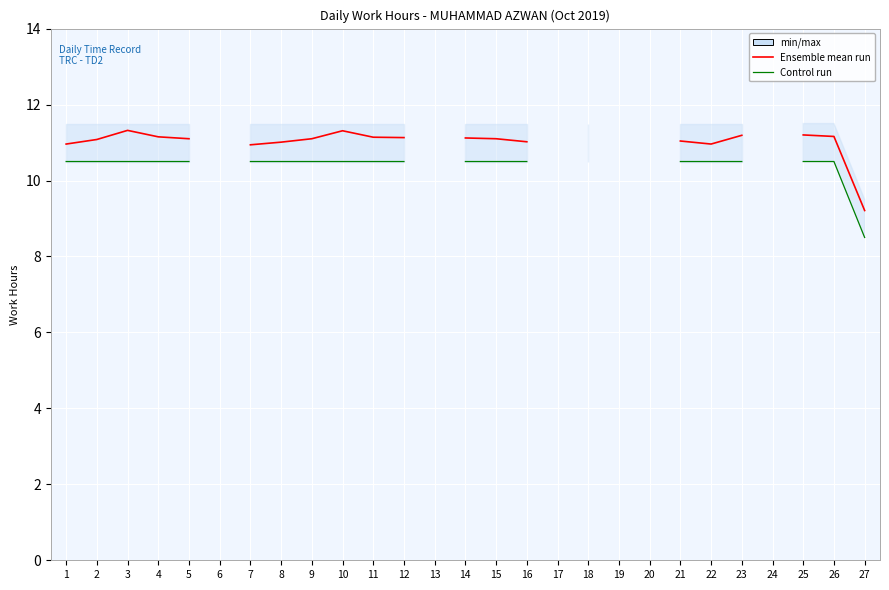

True or false: Control run and Ensemble mean run cross at least once.

False